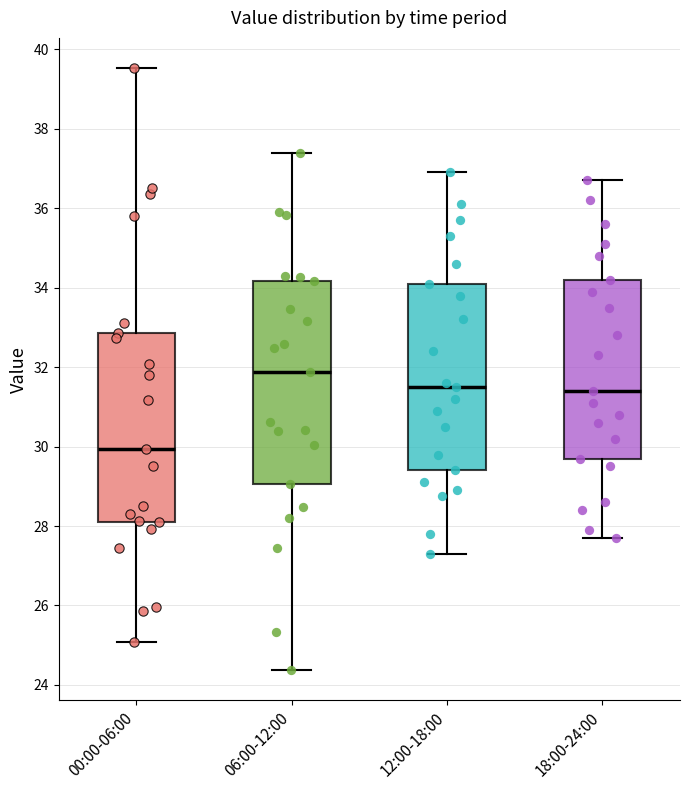

Reading left to right, read every box against the y-axis: the position of its median line, the range the box covers, and the ends of its whiskers. The values are not printed on the chart, so give them approximately, as read against the axis.

00:00-06:00: median 30.0, box 28.2 to 32.8, whiskers 25.0 to 39.6
06:00-12:00: median 31.8, box 29.0 to 34.2, whiskers 24.4 to 37.4
12:00-18:00: median 31.6, box 29.4 to 34.2, whiskers 27.4 to 37.0
18:00-24:00: median 31.4, box 29.8 to 34.2, whiskers 27.8 to 36.8